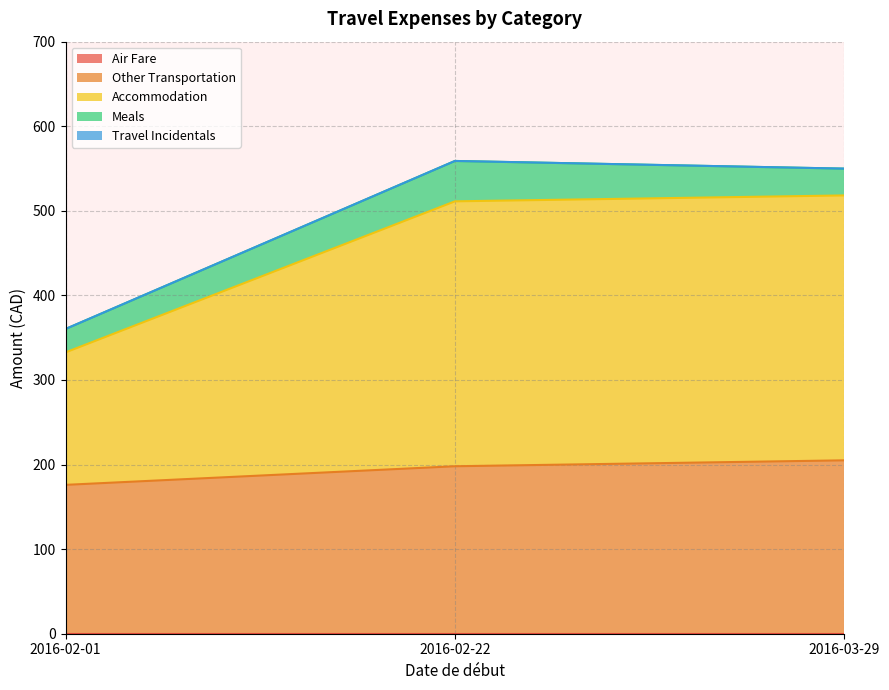

Which series has the largest total across all categories?

Accommodation